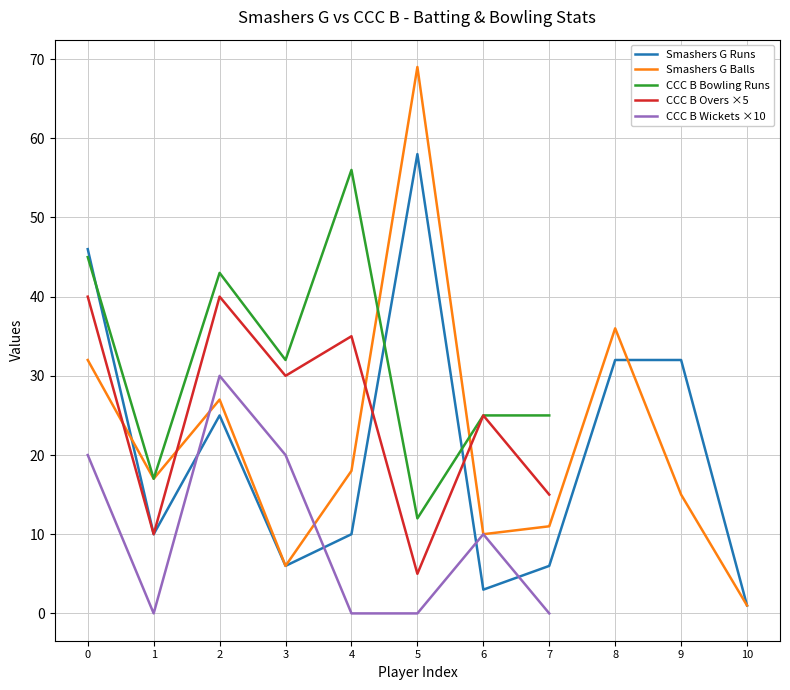

The Smashers G Runs series shows 2.7 at 3. True or false?

False